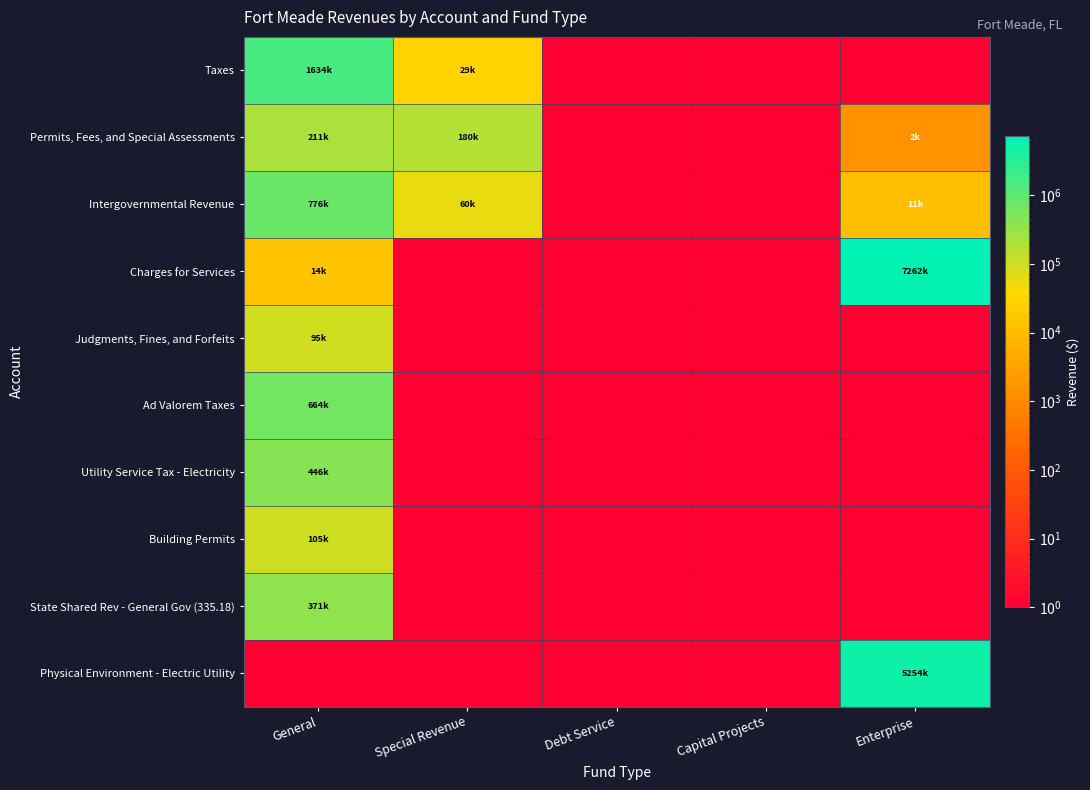

At how many categories does at least one series exceed 2974985?

1